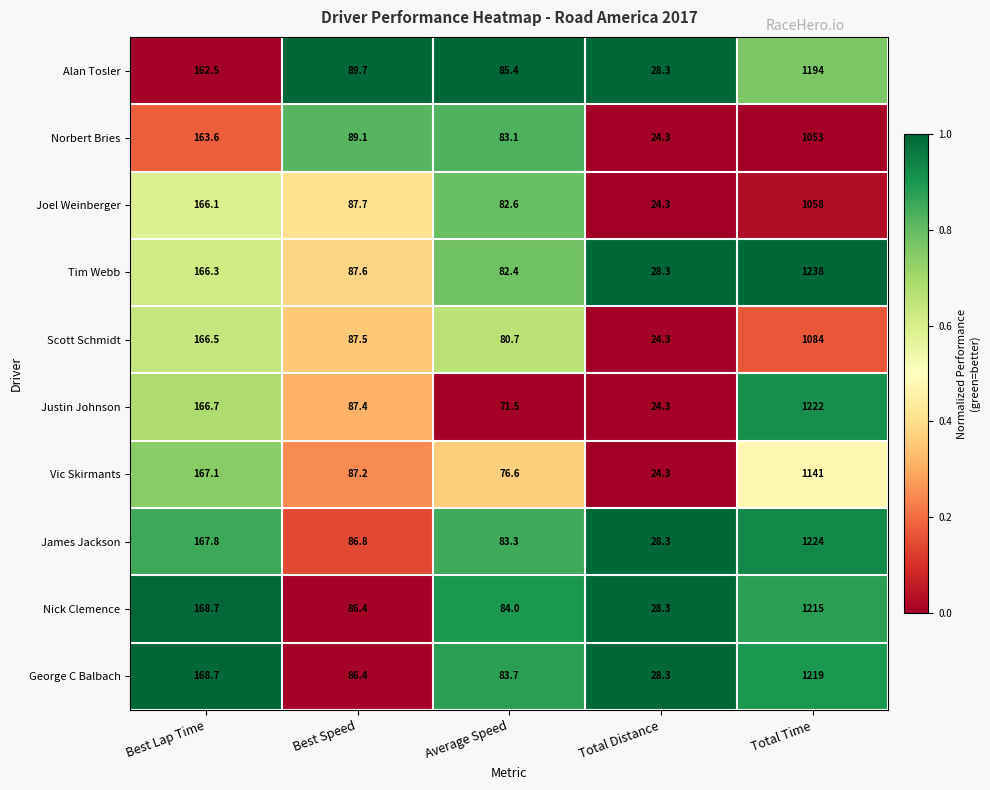

At which category is the sum across all series the highest?

Total Time